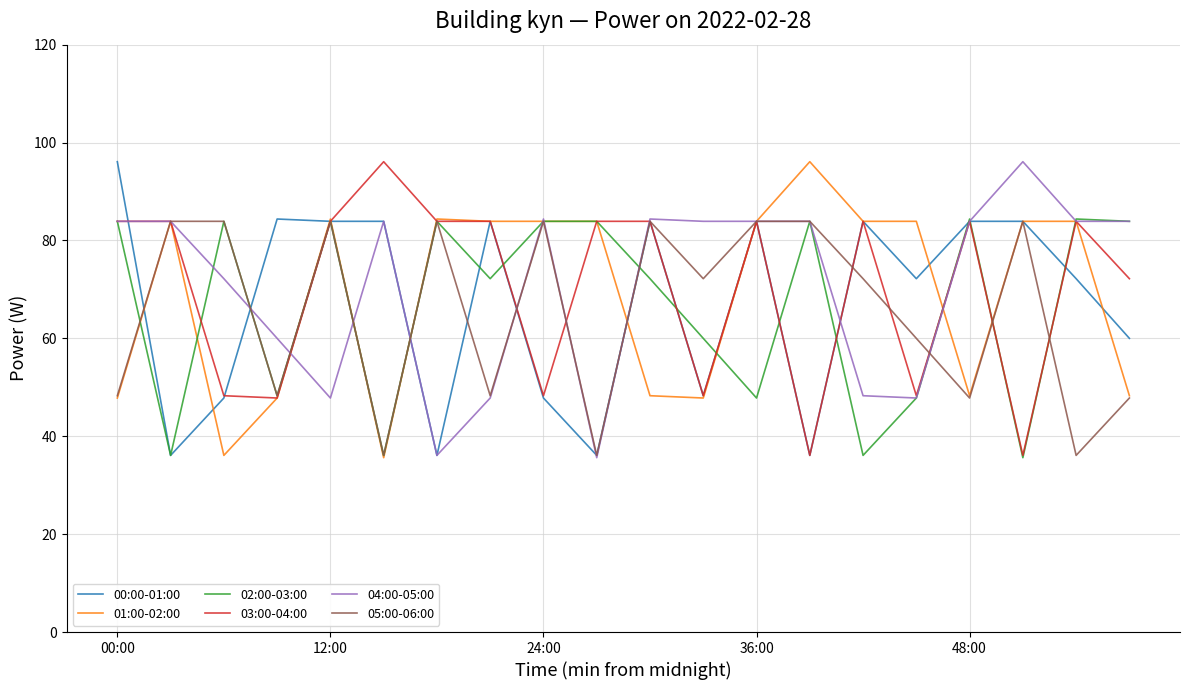

What is the maximum value shown in the chart?

96.1